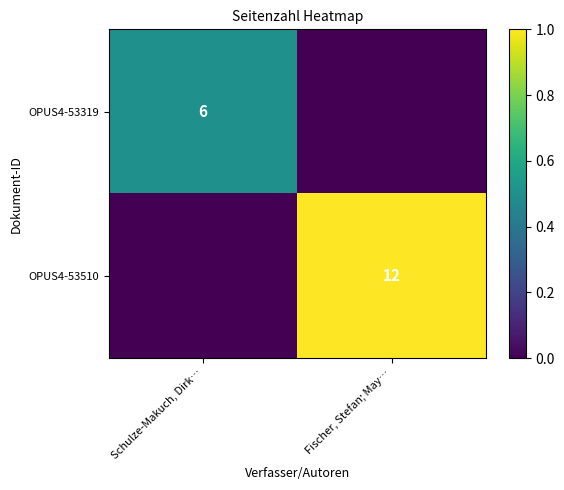

True or false: OPUS4-53510 has a value of 18 at Fischer, Stefan; May….

False